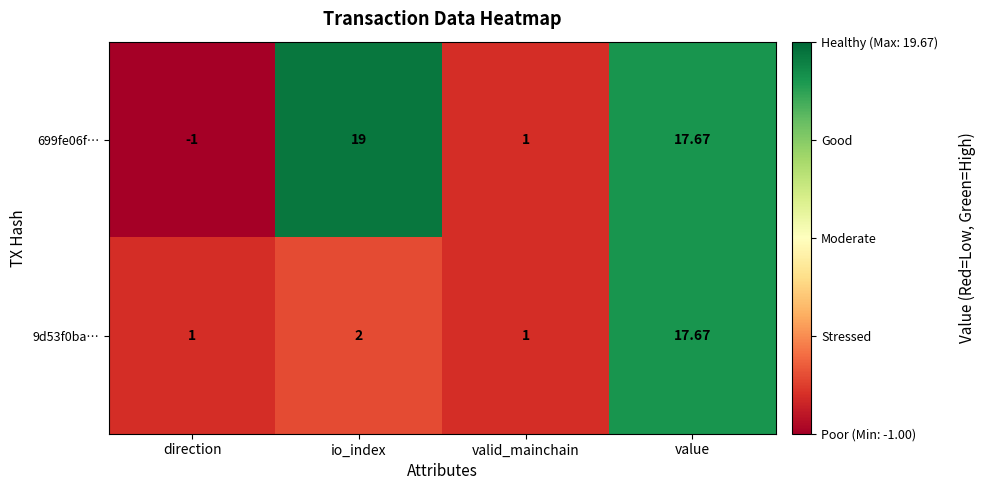

At which category is the sum across all series the highest?

value